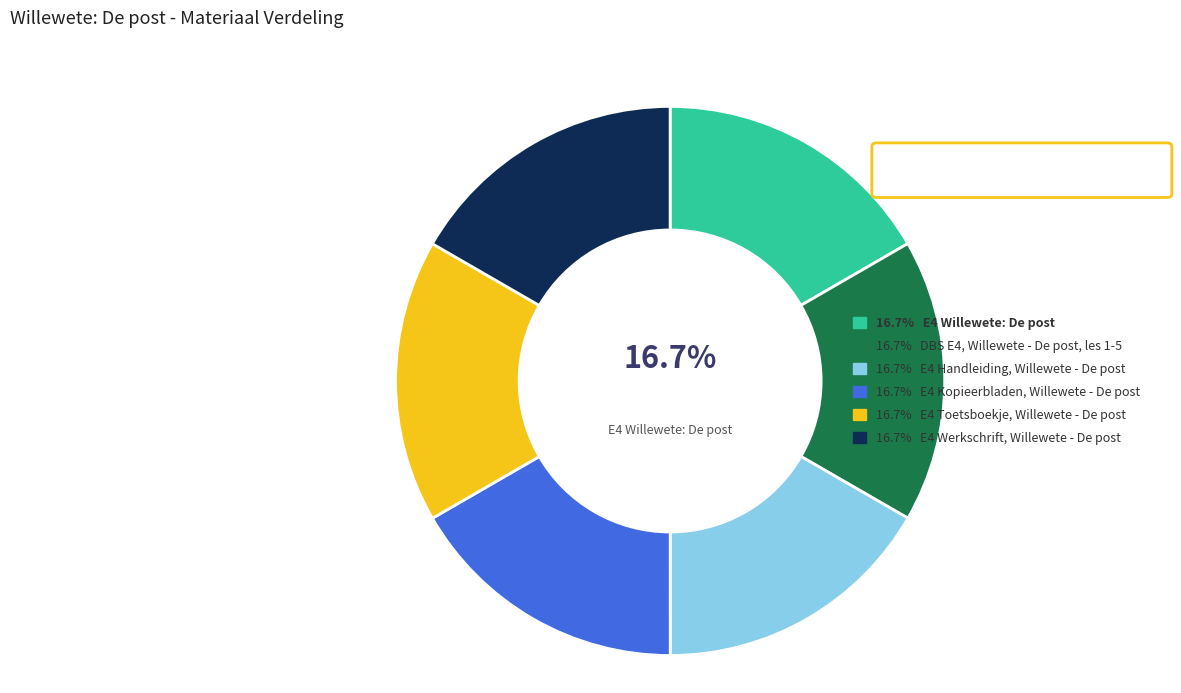

Does any single category account for the majority?

No